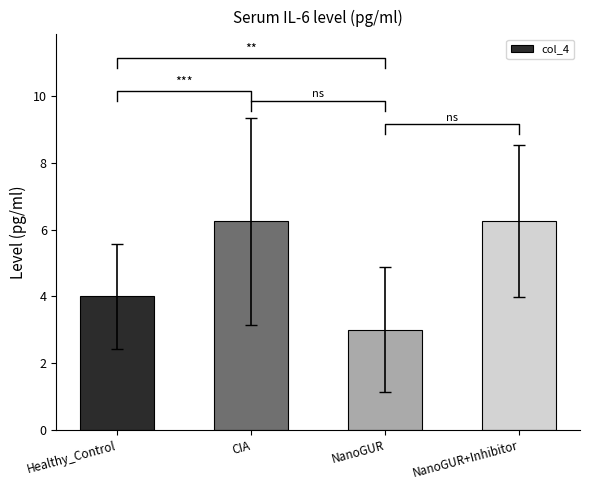

List the labels in order of value, largest first.

CIA, NanoGUR+Inhibitor, Healthy_Control, NanoGUR